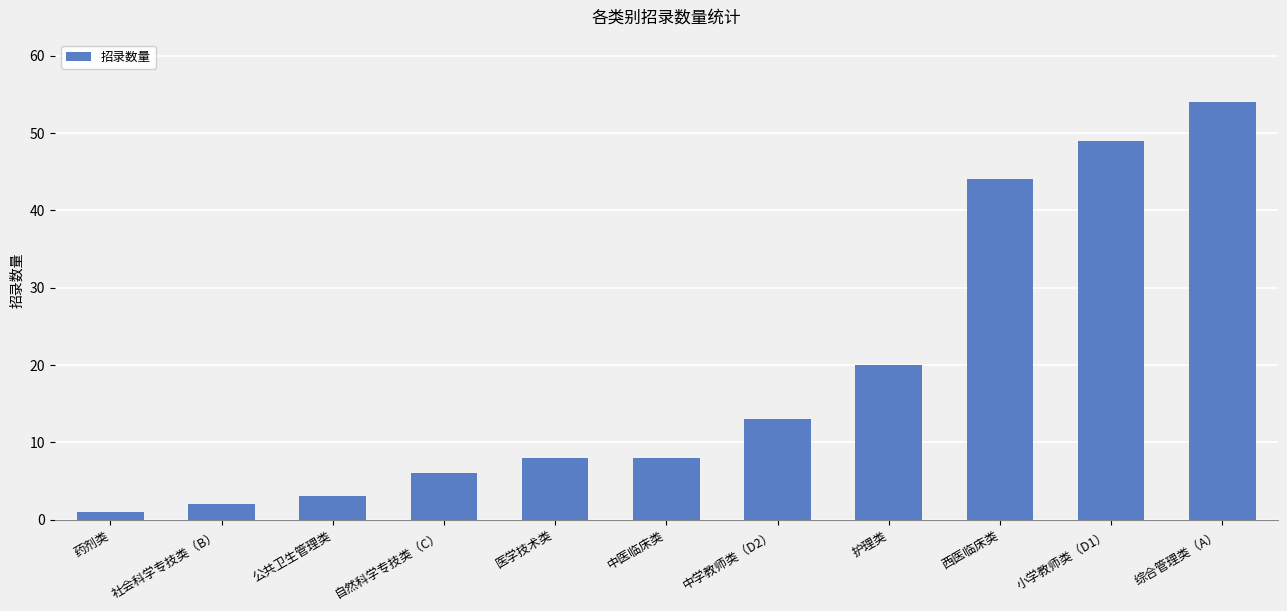

Is it true that the value at 西医临床类 is 44?

True